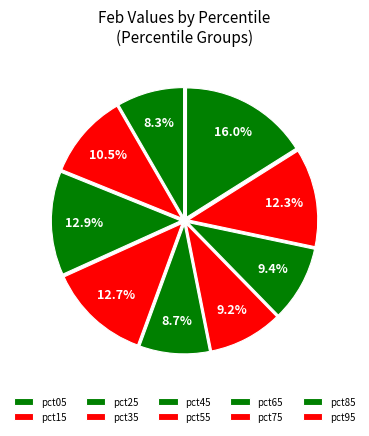

Does any single category account for the majority?

No